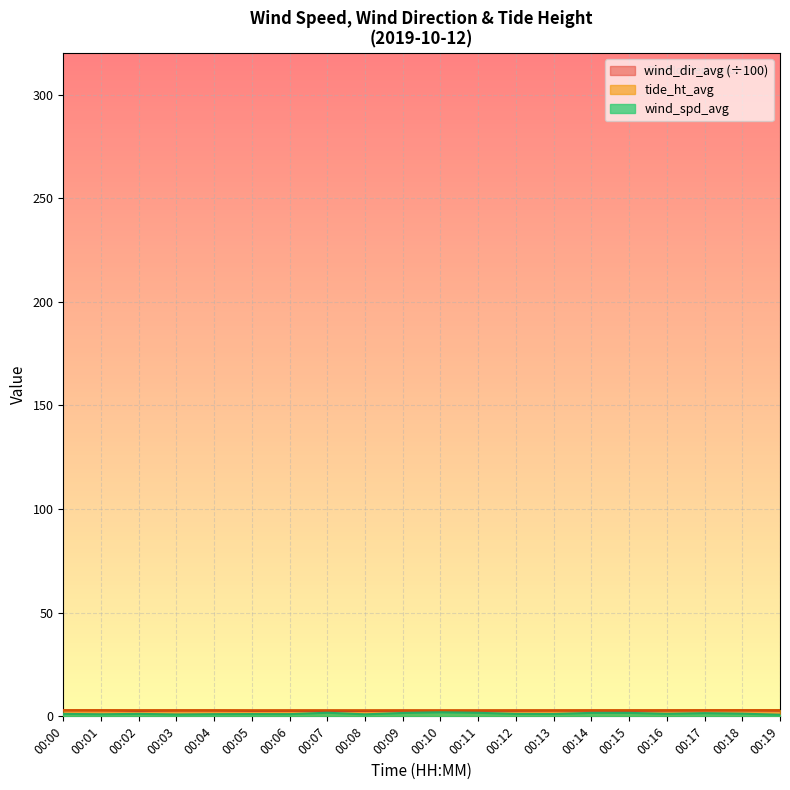

True or false: wind_spd_avg and wind_dir_avg intersect in this chart.

False